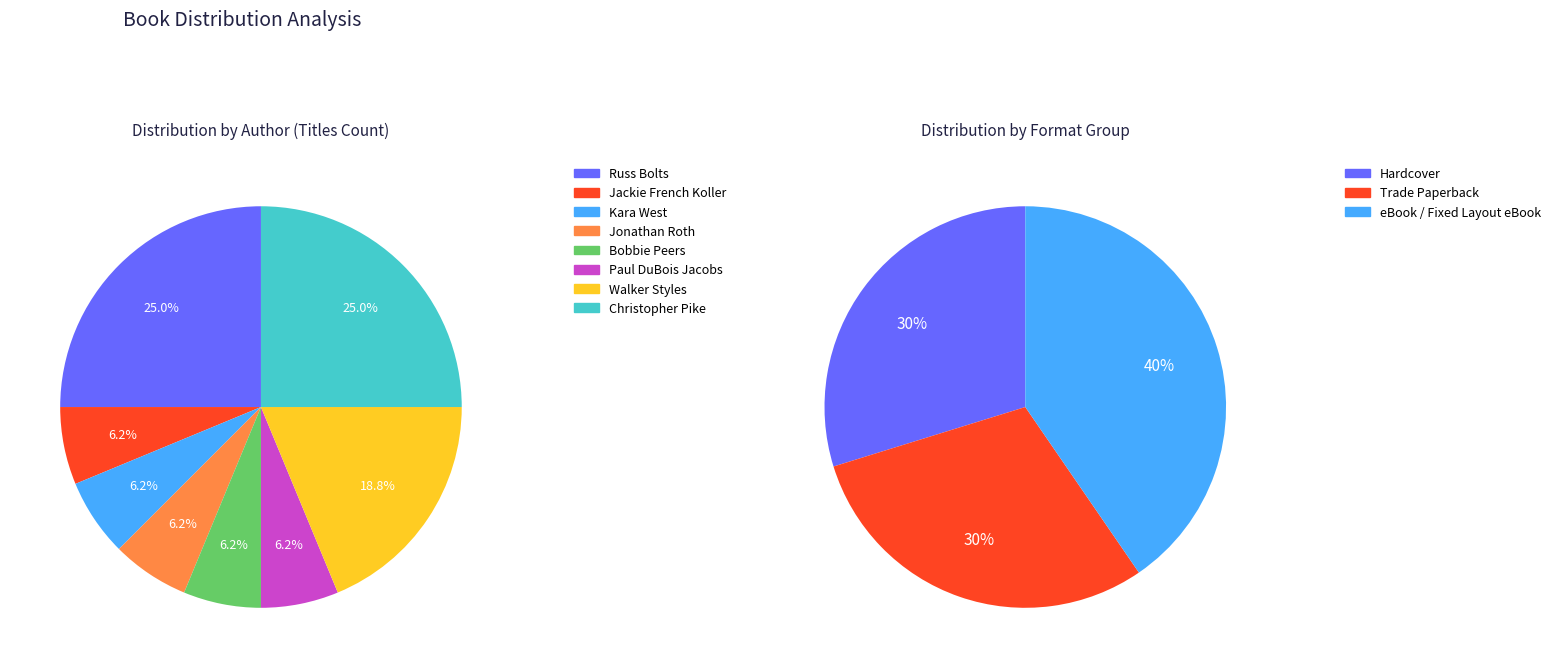

The Jonathan Roth slice represents 6% of the pie. True or false?

True